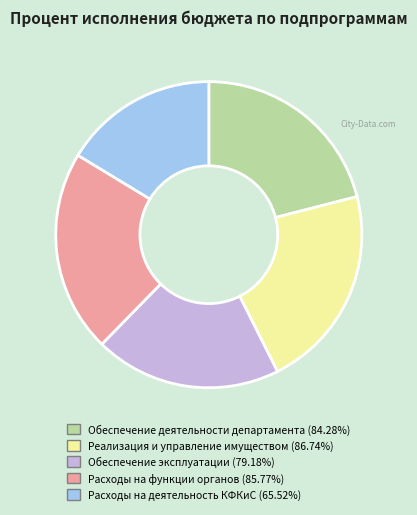

Does any single category account for the majority?

No